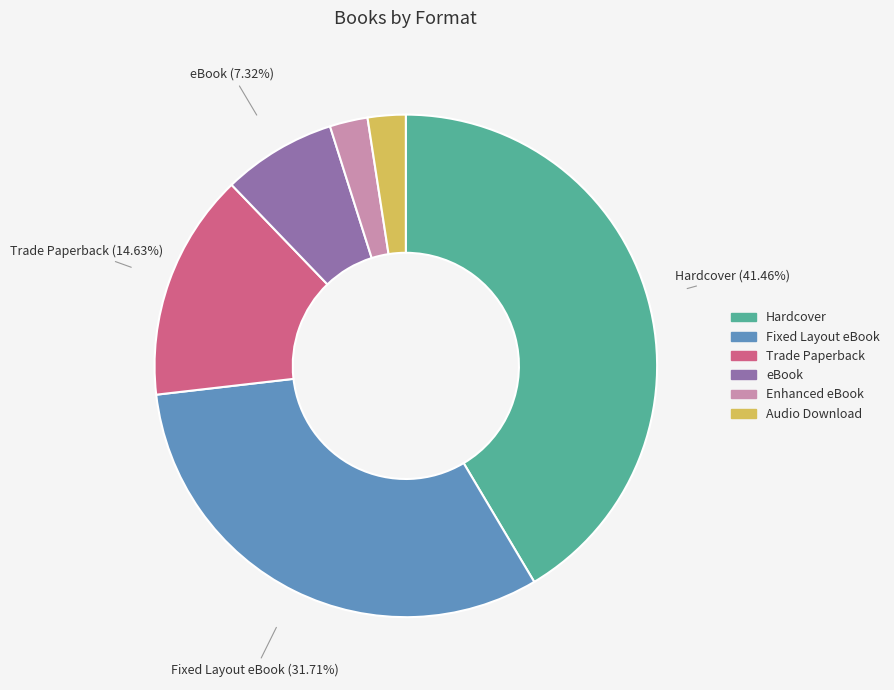

How many segments does this pie chart have?

6